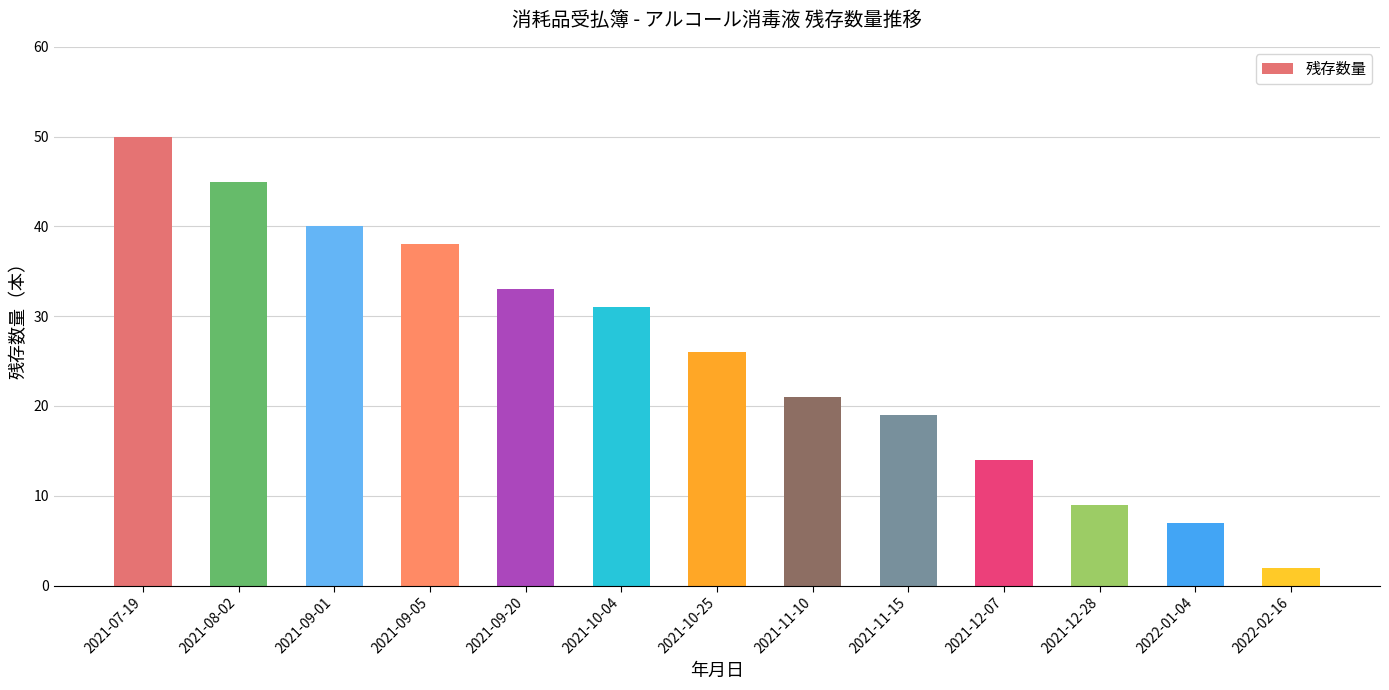

Which has a higher value, 2021-11-10 or 2021-09-20?

2021-09-20